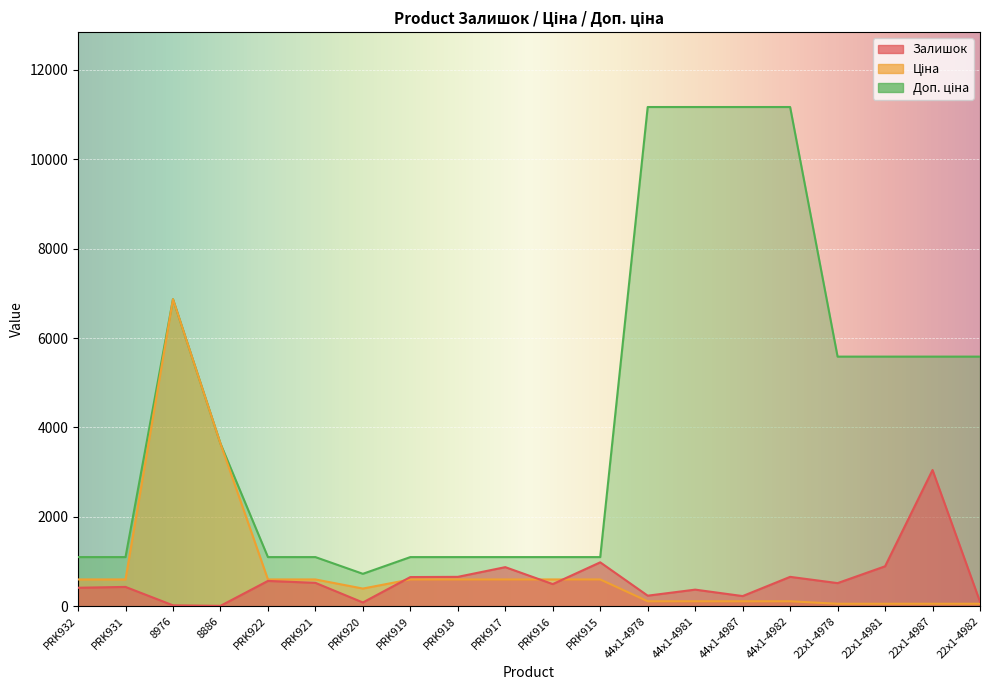

At which category does the chart reach its minimum across all series?

8886